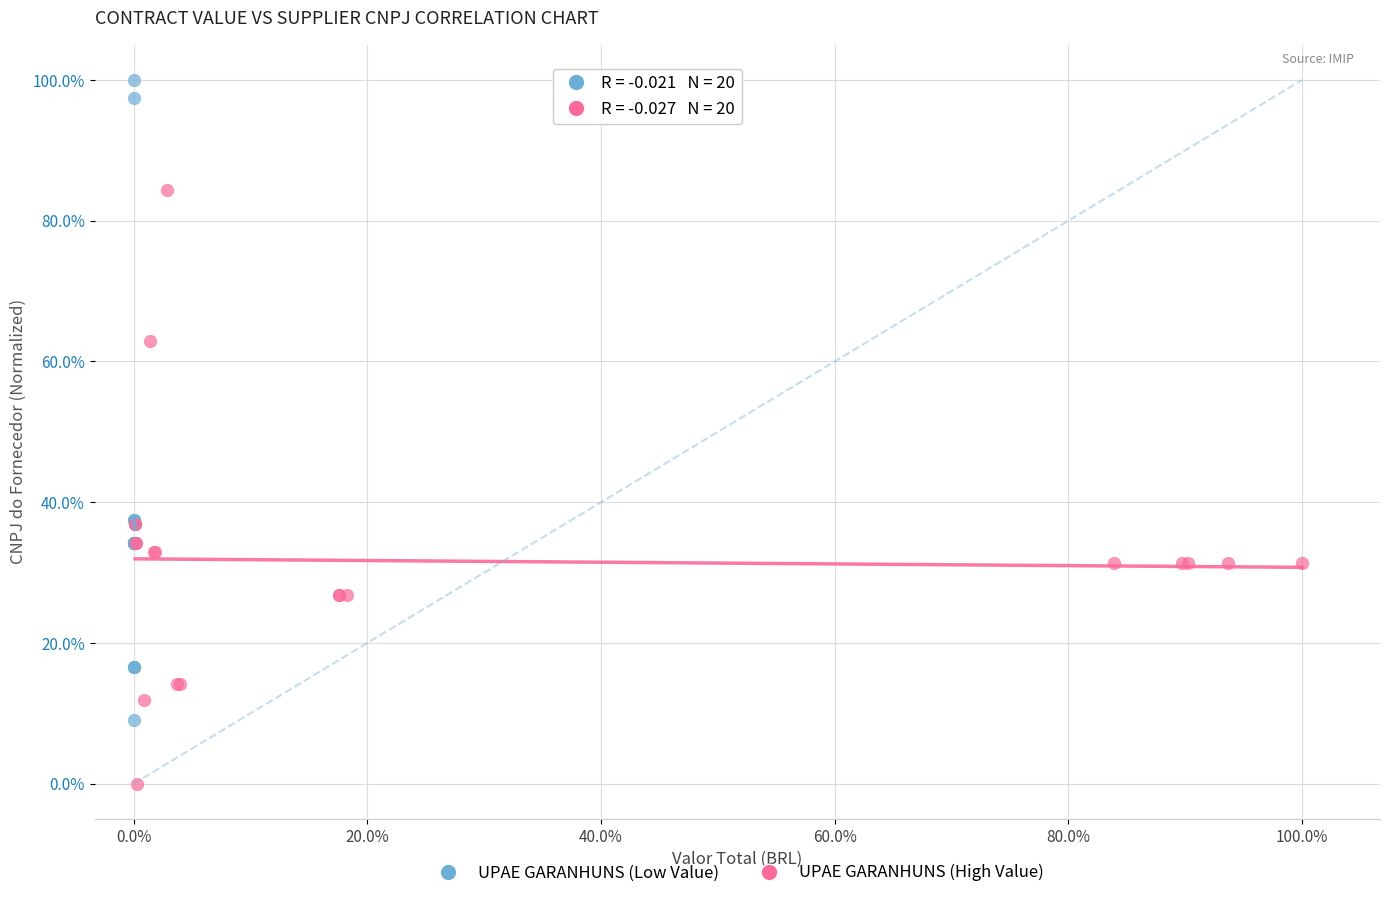

Which series reaches the maximum Y coordinate?

UPAE GARANHUNS (Low Value)